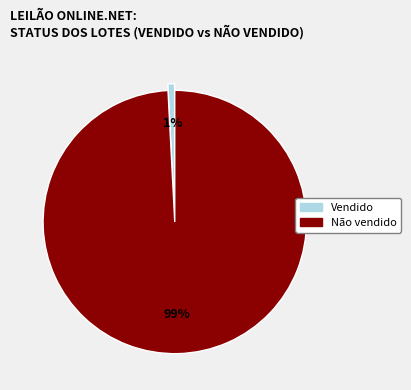

To the nearest percent, what is the average slice percentage?

50%